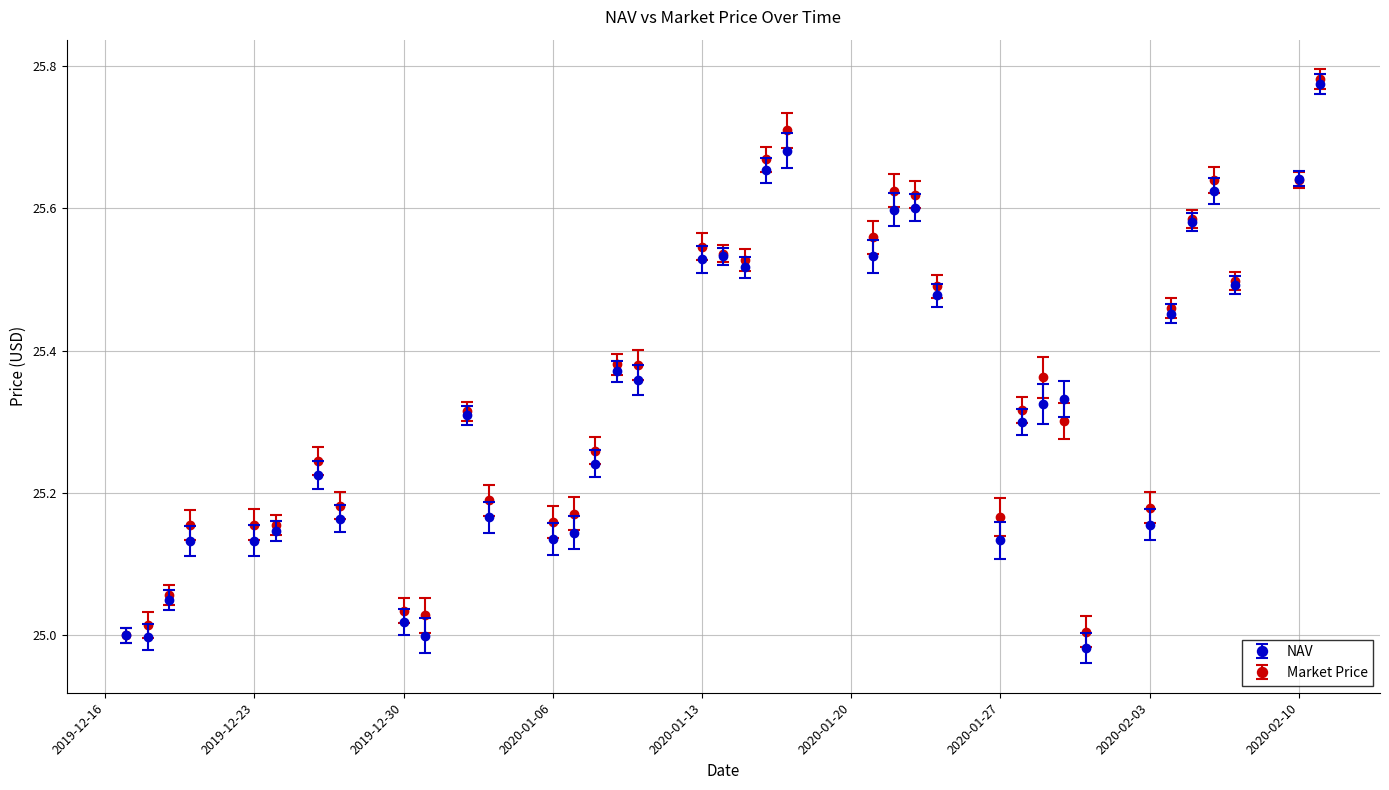

At how many categories does at least one series exceed 24?

38